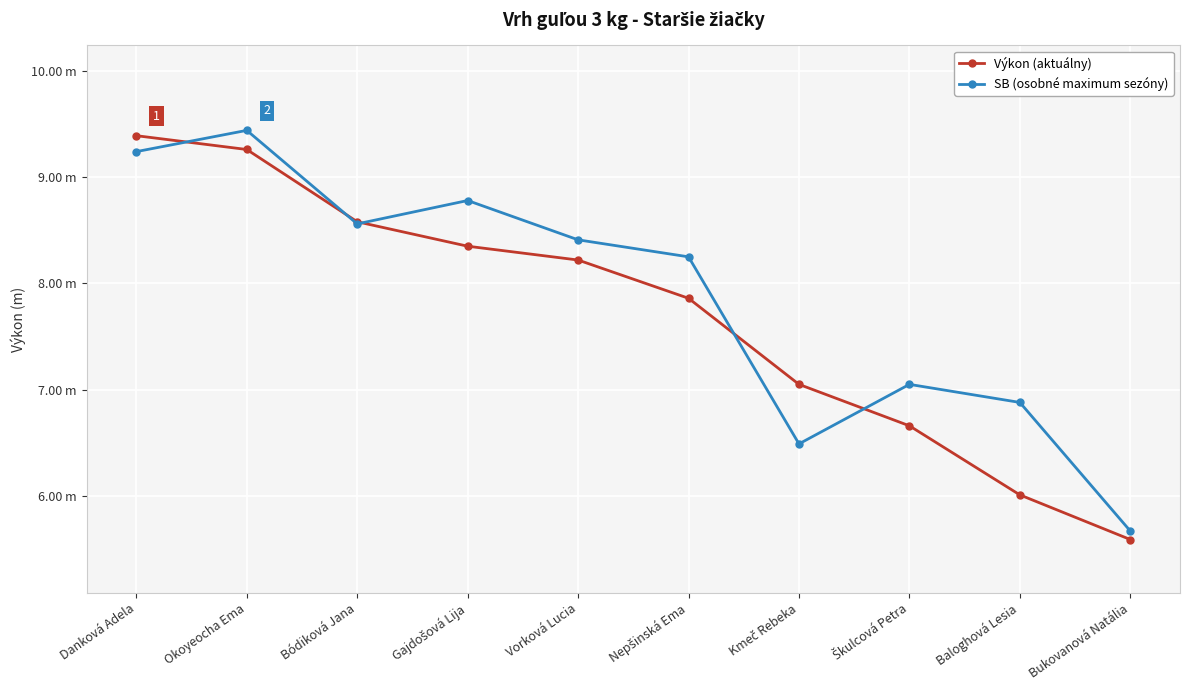

What are all the series names shown in the legend?

Výkon (aktuálny), SB (osobné maximum sezóny)